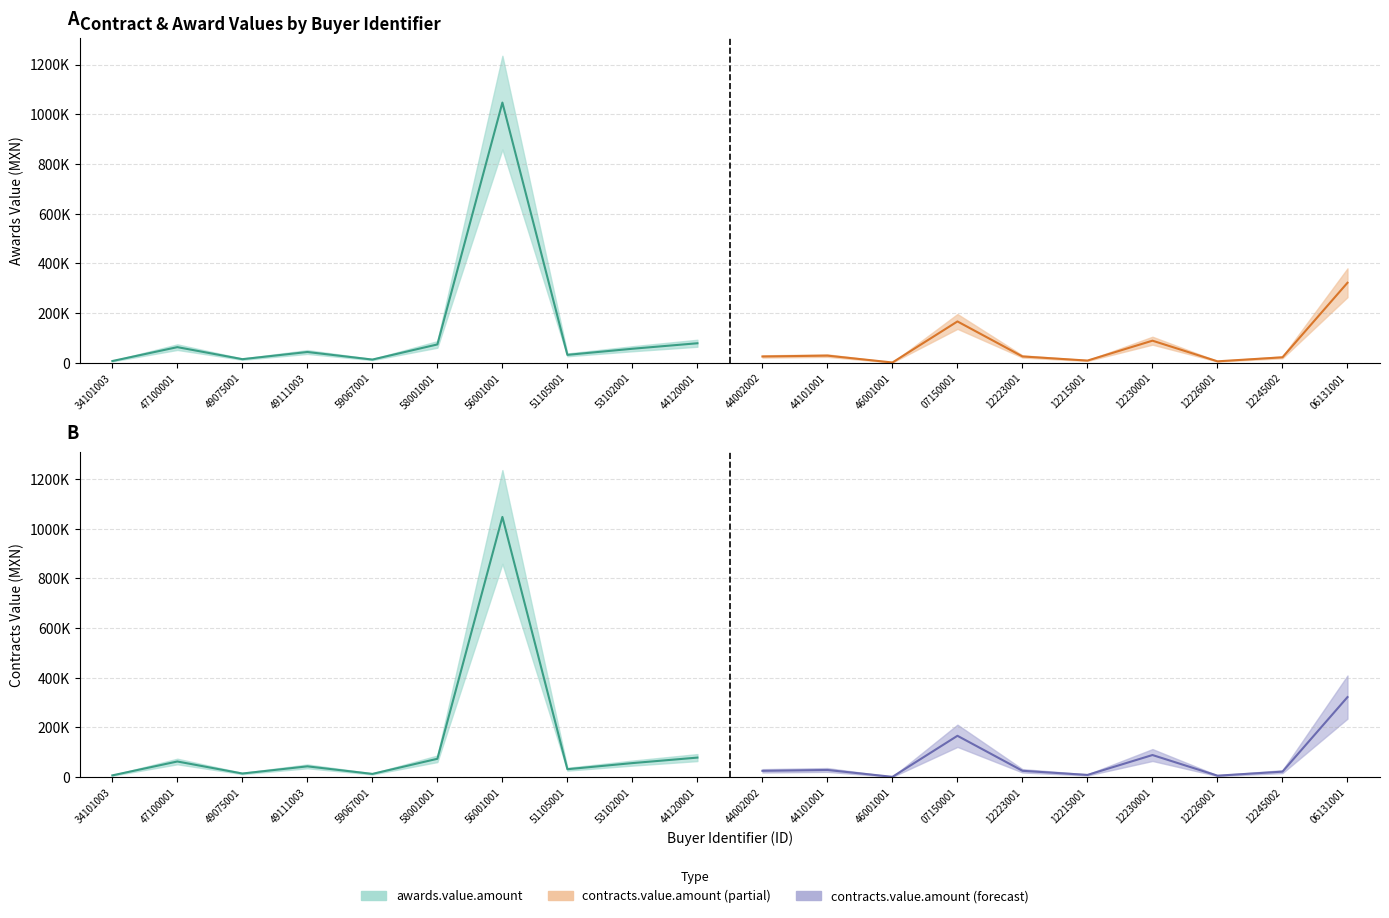

True or false: contracts.value.amount has more than 1 interior local peaks.

True